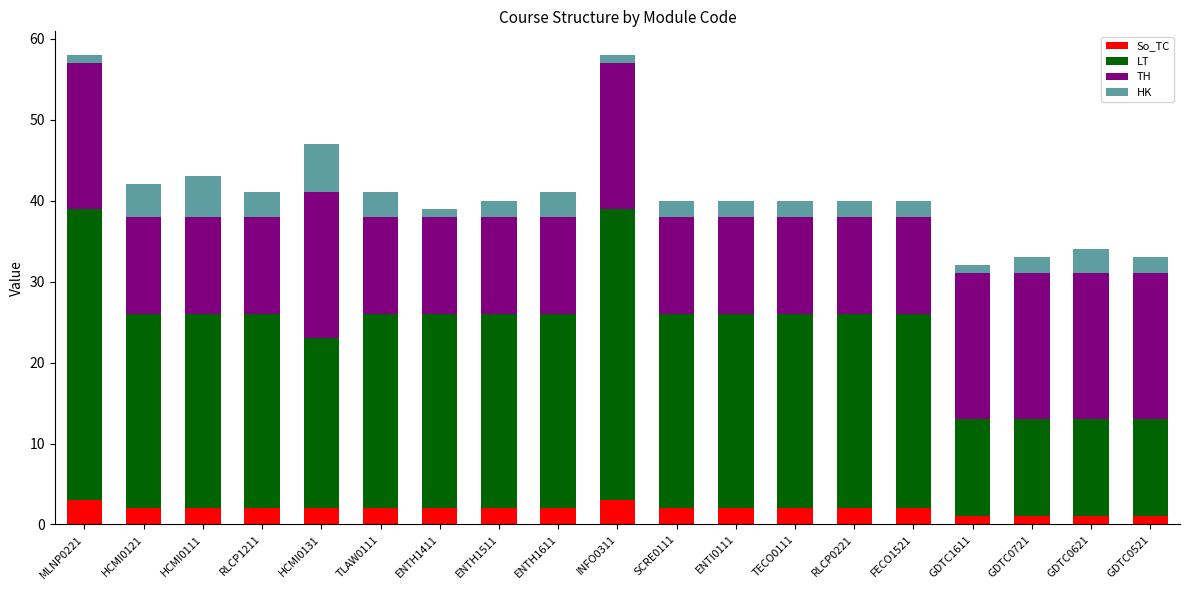

What is the total value across all series at RLCP1211?

41